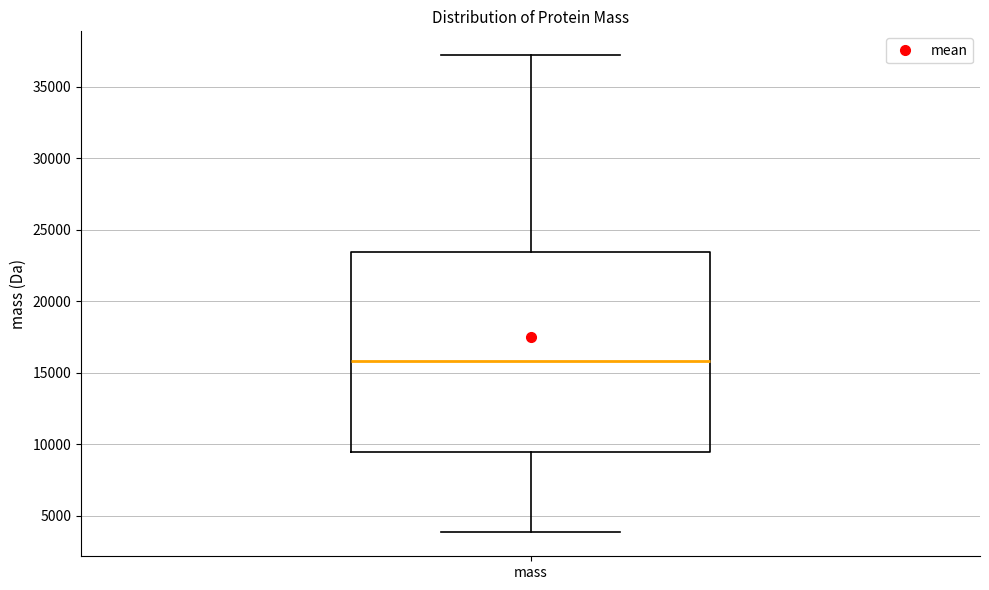

Read this box plot against the y-axis: the position of the median line, the range covered by the box, and the ends of both whiskers. The values are not printed on the chart, so give them approximately, as read against the axis.

median 16000, box 9500 to 23500, whiskers 4000 to 37000